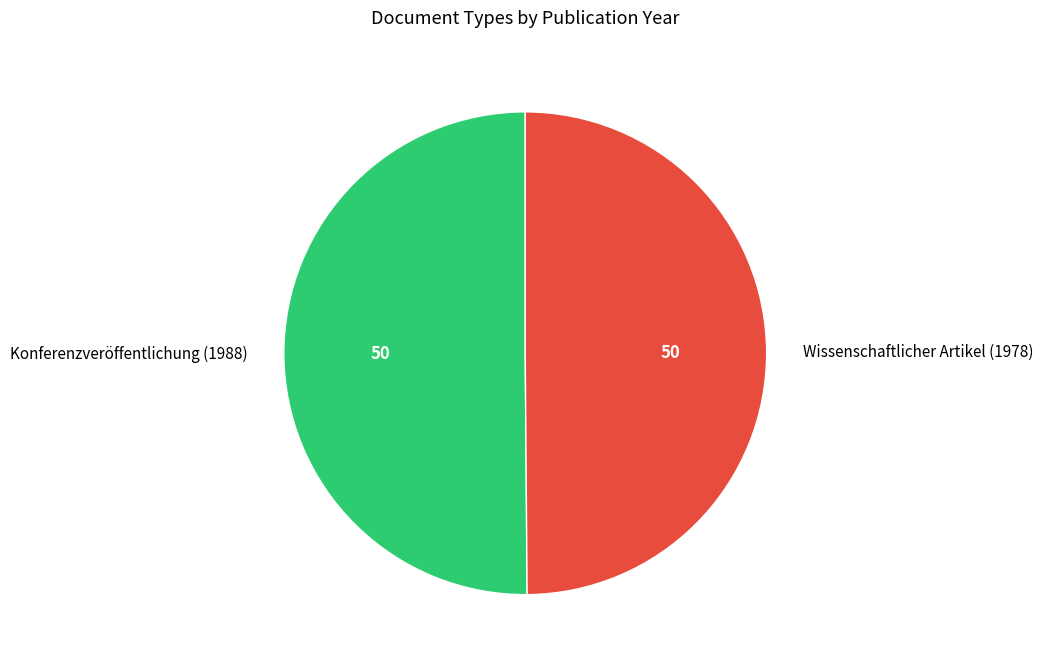

Combined, do Wissenschaftlicher Artikel (1978) and Konferenzveröffentlichung (1988) account for over 50%?

Yes